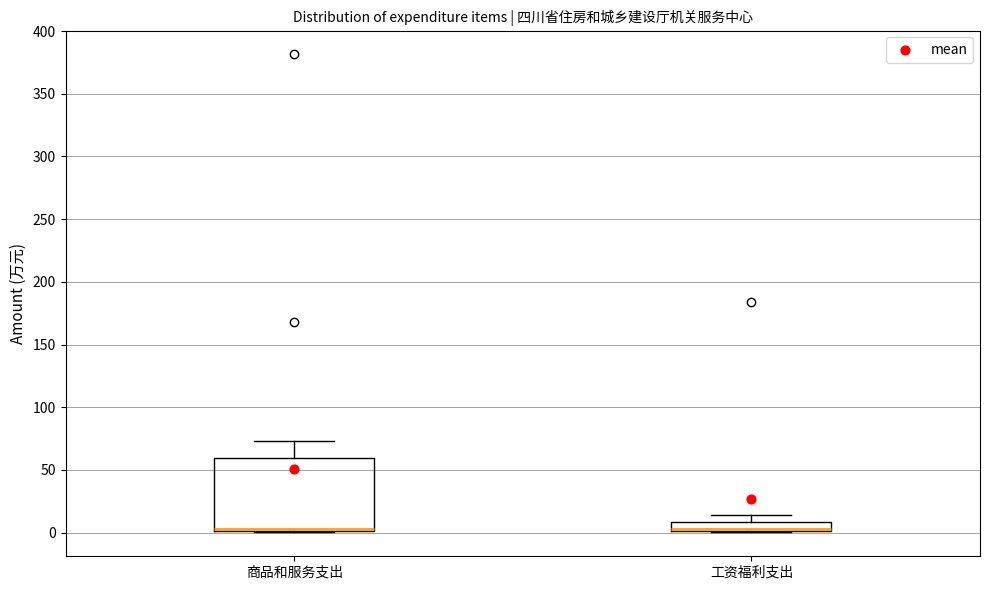

Where does the upper whisker of the box for 商品和服务支出 end on the y-axis? The values are not printed on the chart, so give them approximately, as read against the axis.

75